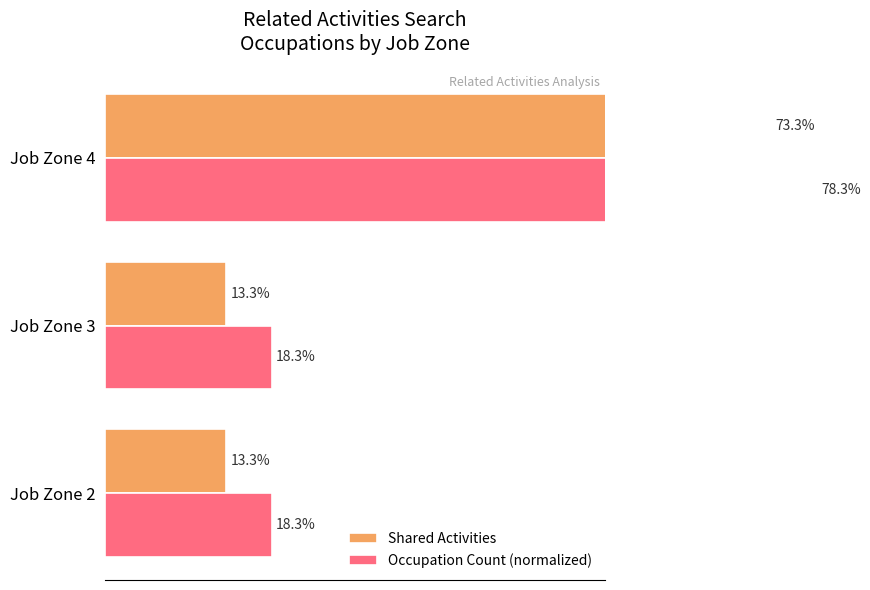

Are the bars grouped side by side (vs. stacked)?

Yes